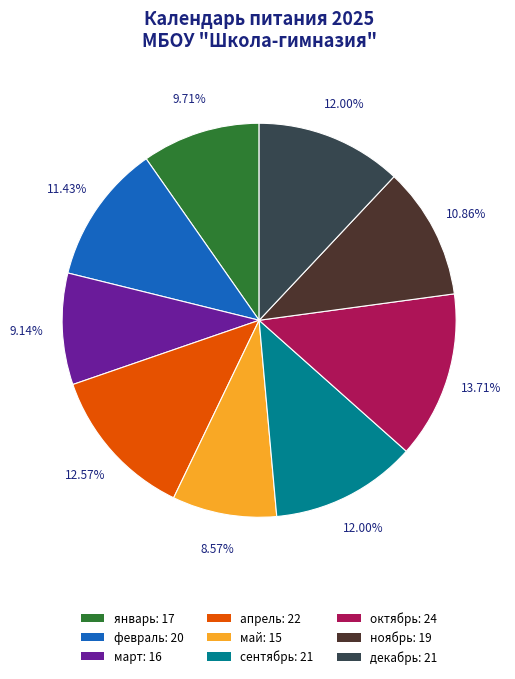

Is there a majority slice in this chart?

No